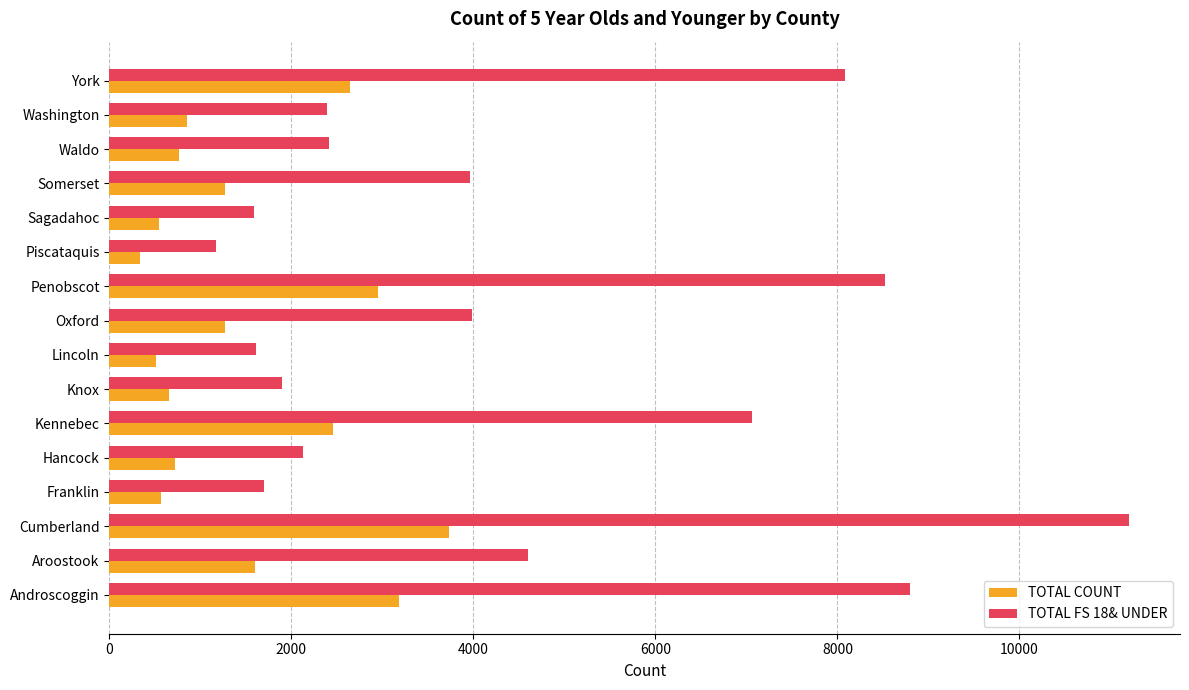

Read the TOTAL FS 18& UNDER value at Piscataquis.

1176